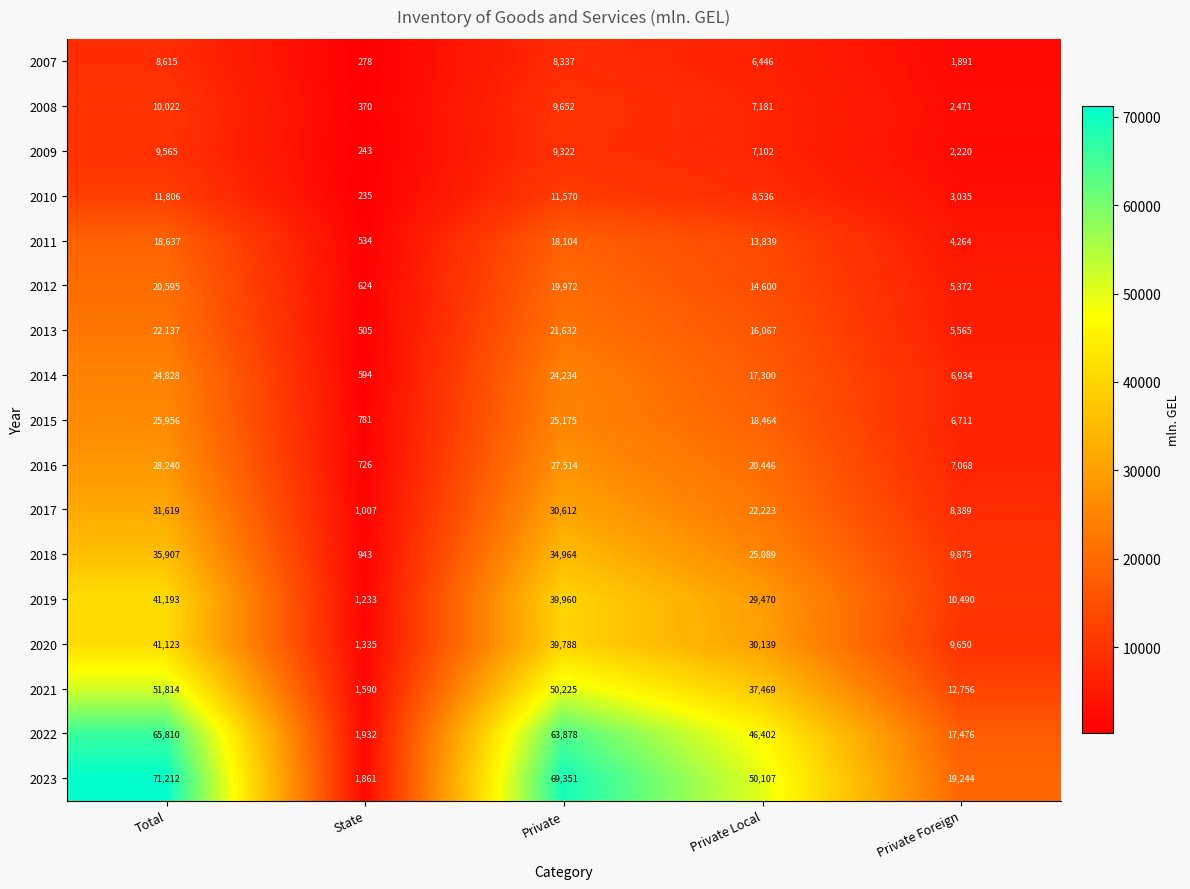

How many data points does each series have?

5